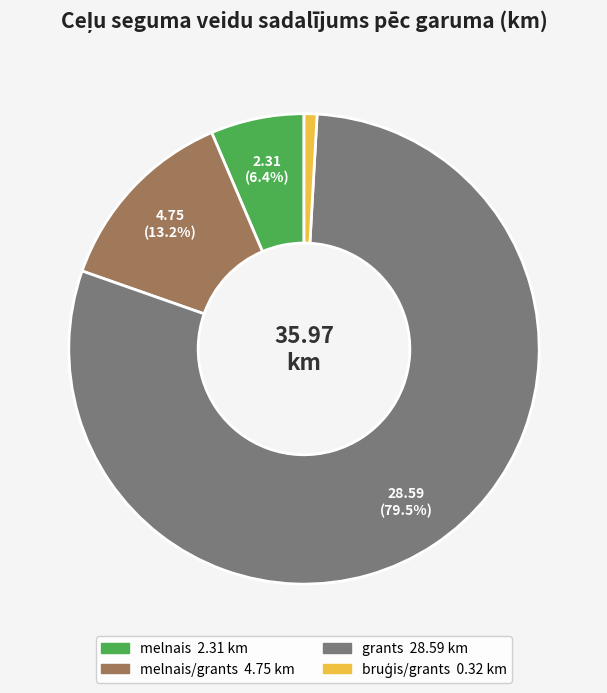

Is there a majority slice in this chart?

Yes